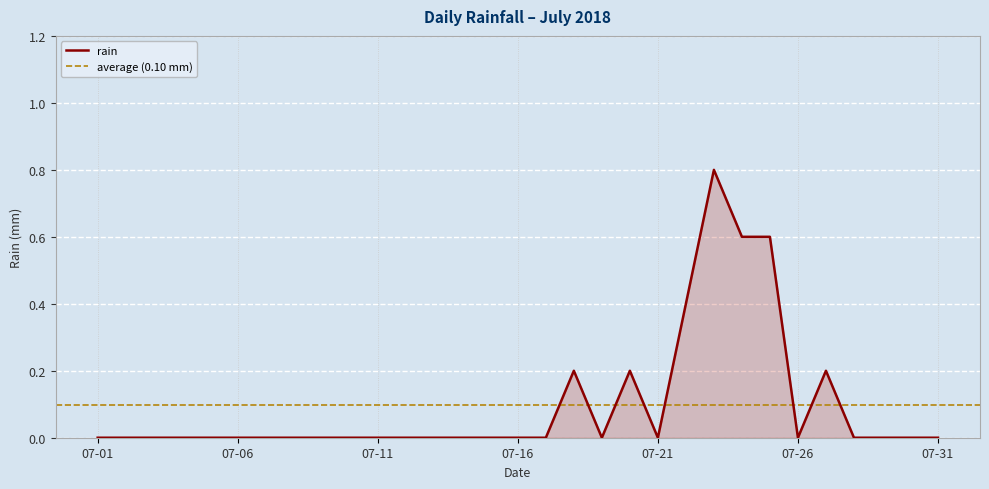

At which label is the value closest to 0?

07-01